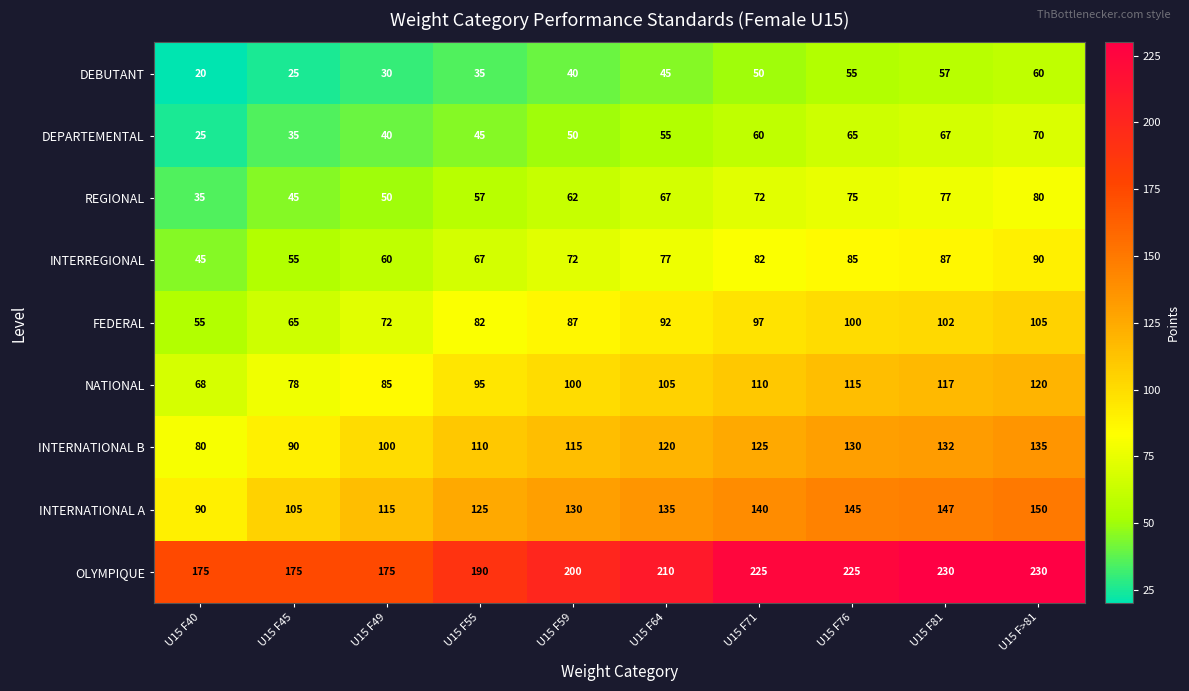

List the series in order of their peak value, highest first.

OLYMPIQUE, INTERNATIONAL A, INTERNATIONAL B, NATIONAL, FEDERAL, INTERREGIONAL, REGIONAL, DEPARTEMENTAL, DEBUTANT